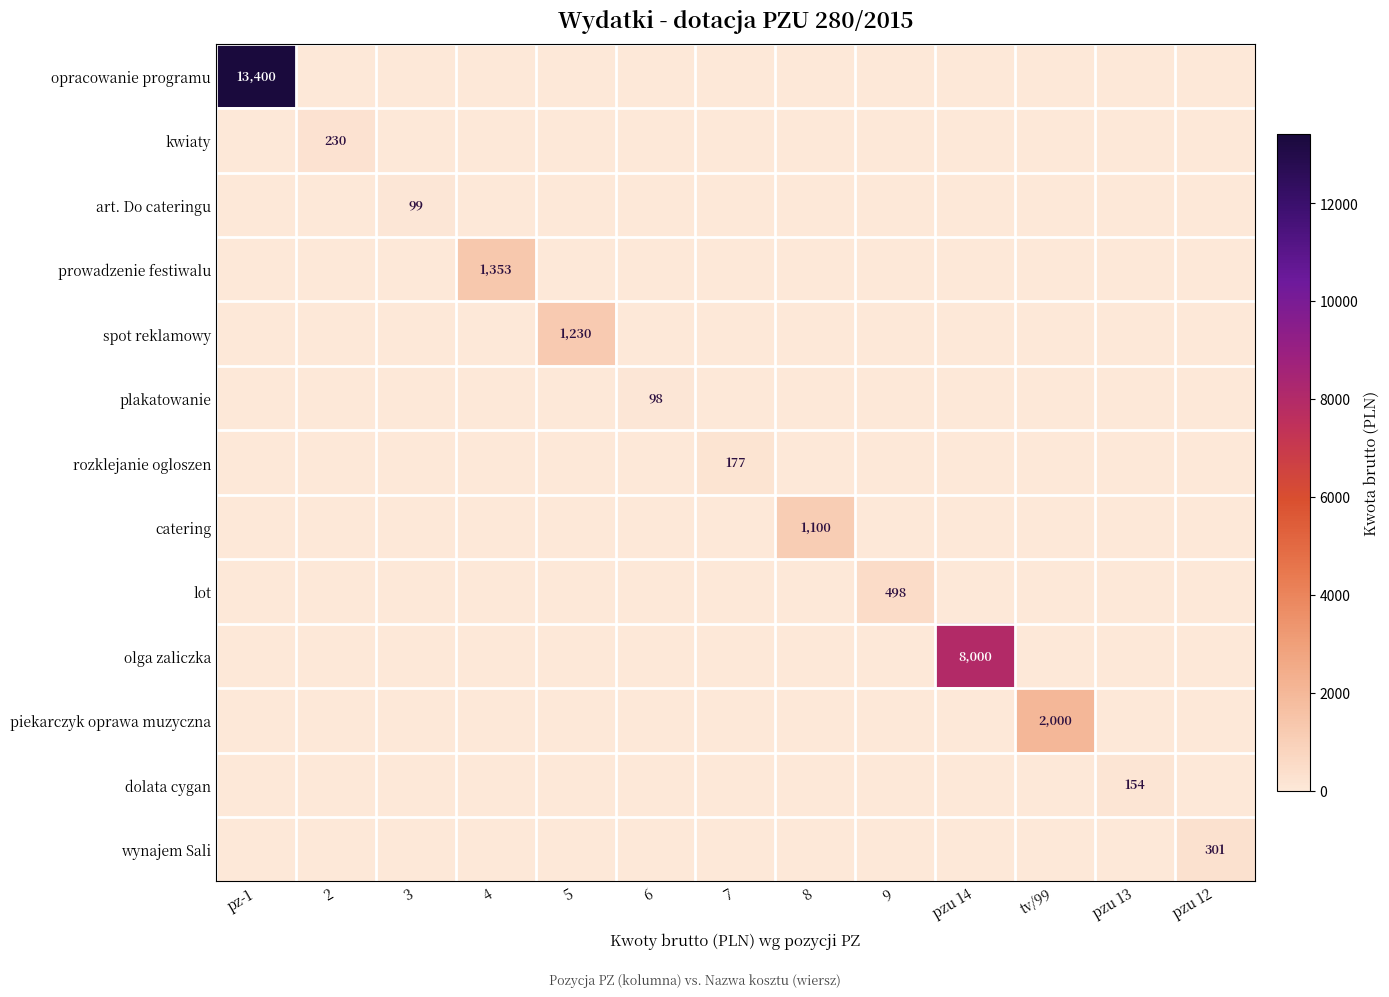

True or false: rozklejanie ogloszen has a value of 86.8 at 5.

False